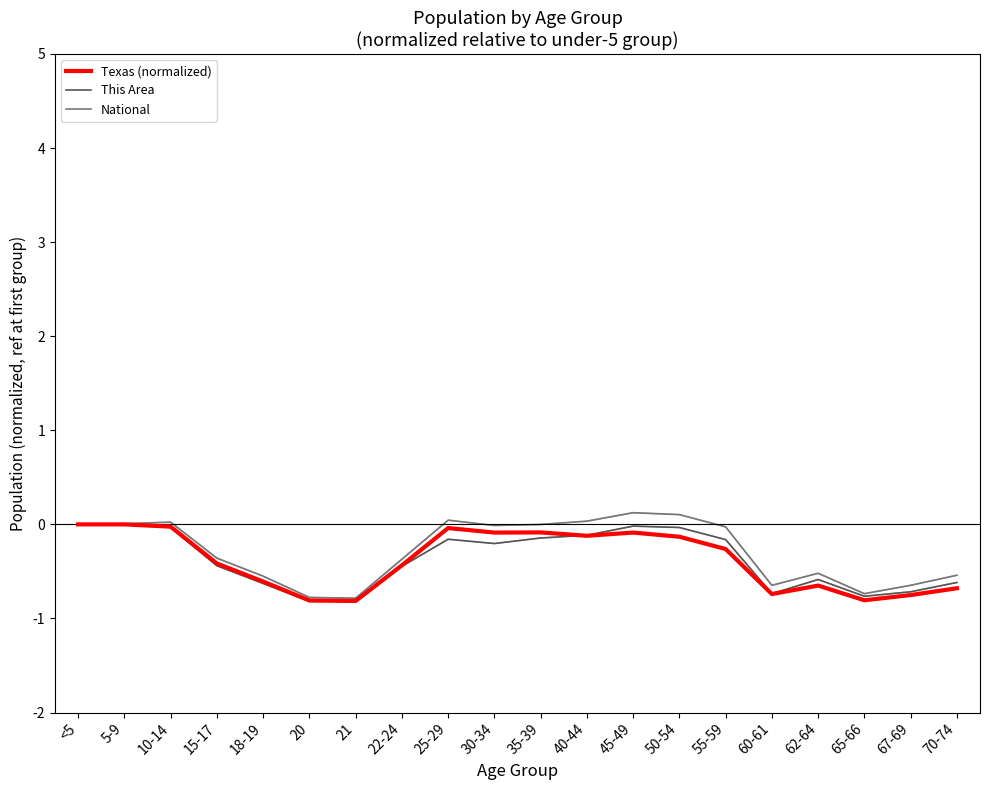

Is it true that Texas (normalized) equals -0.6 at 18-19?

True